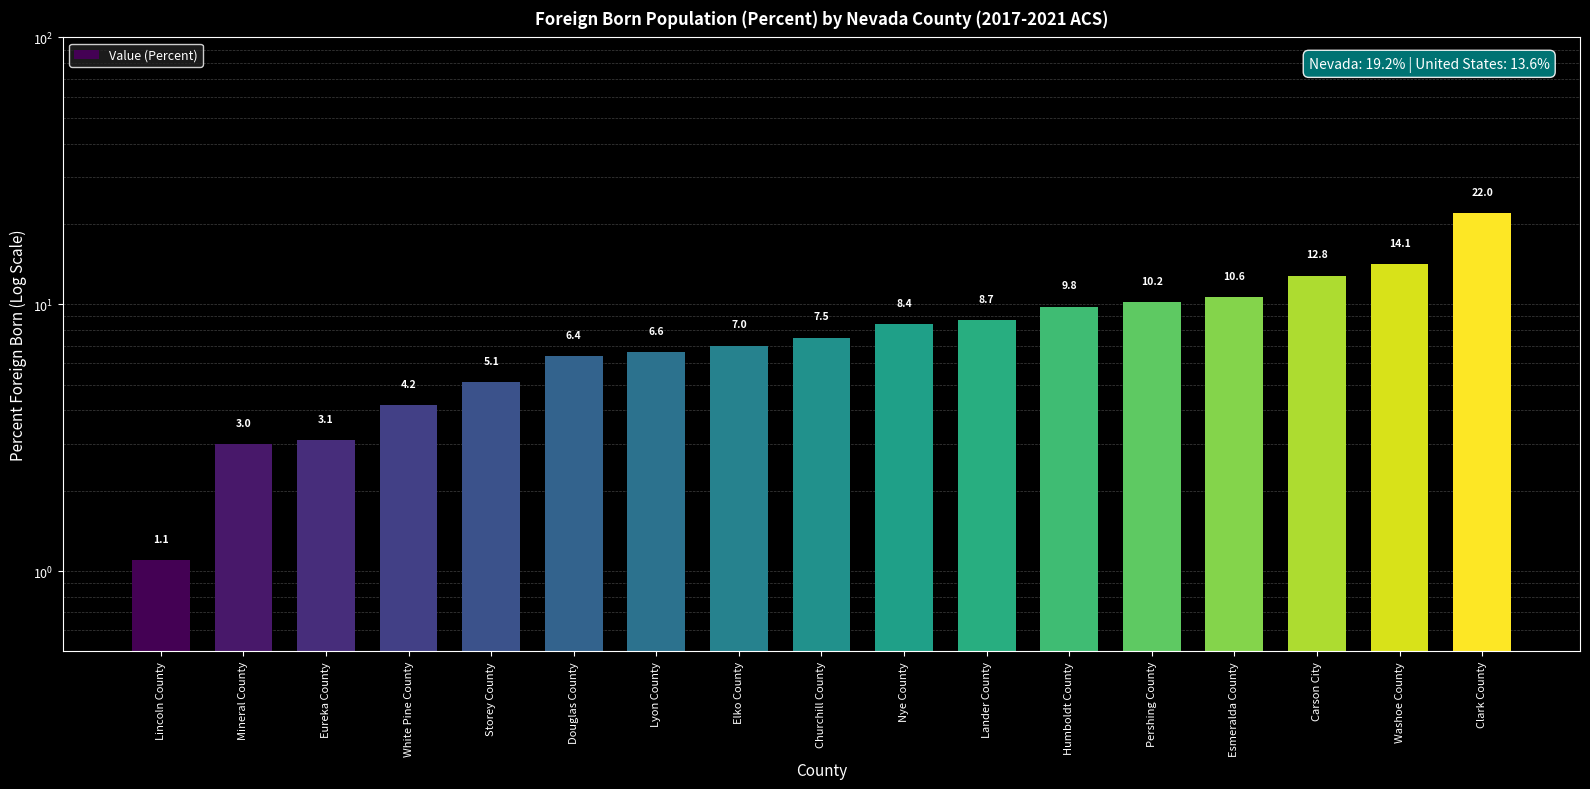

True or false: the data shows 4.2 at White Pine County.

True